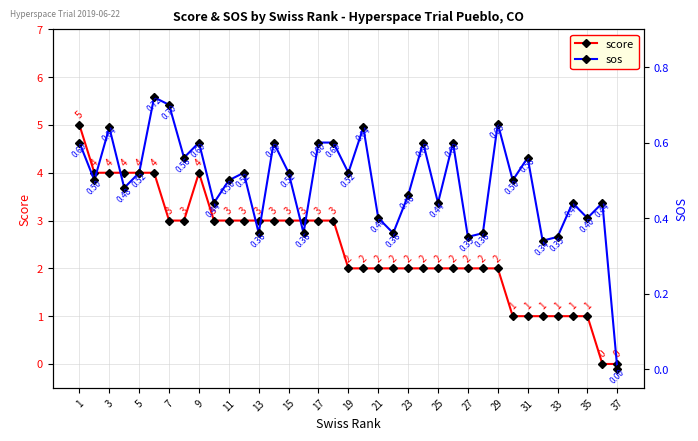

Count the score values in the range 2 to 3.

22